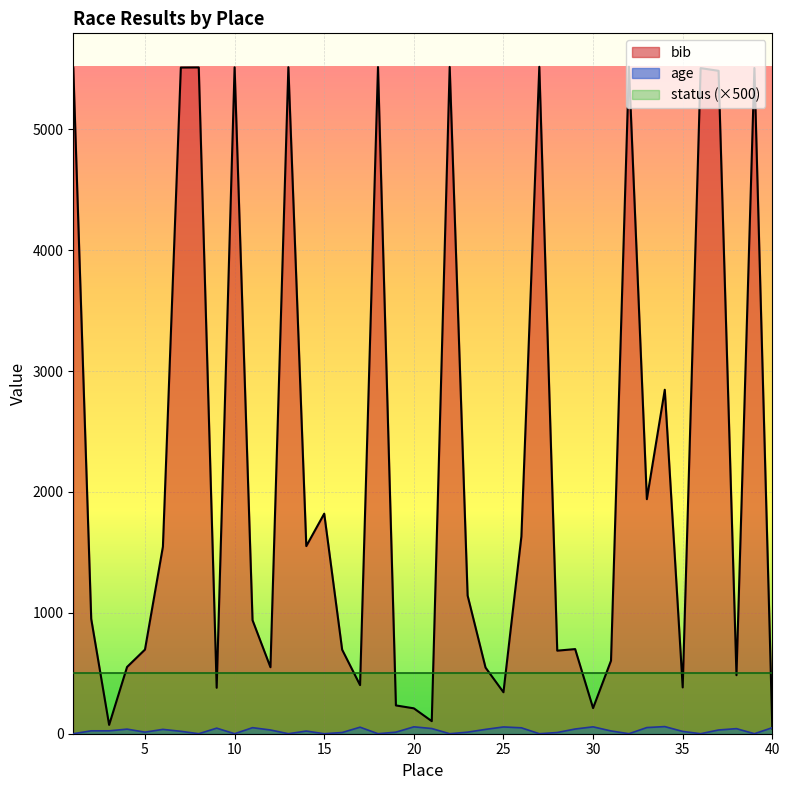

True or false: age and bib cross at least once.

True